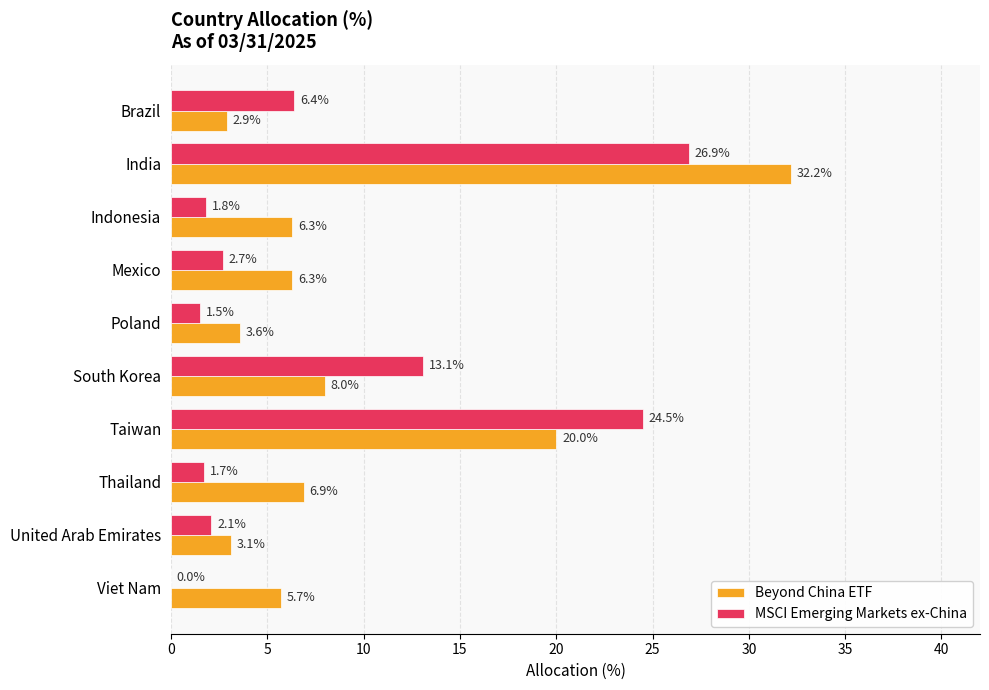

What is the total value across all series at Indonesia?

8.1